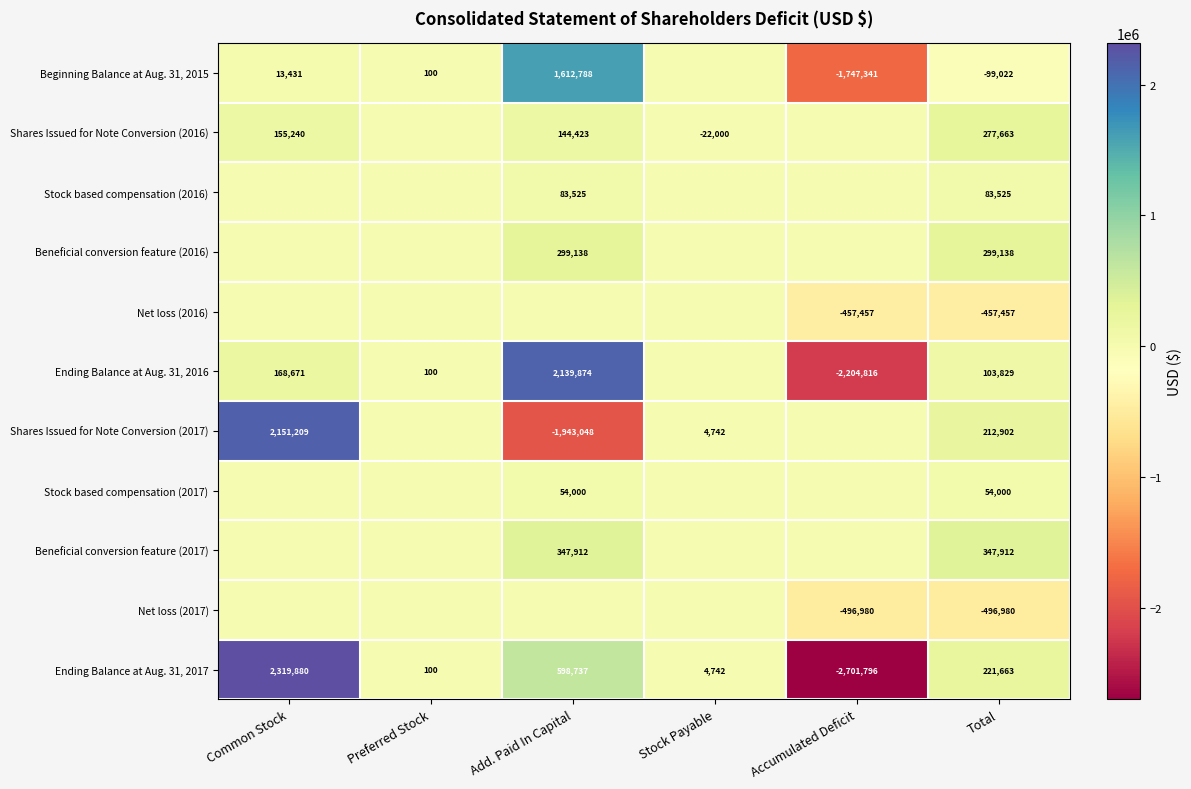

What is the average value of the Ending Balance at Aug. 31, 2017 series?

73888